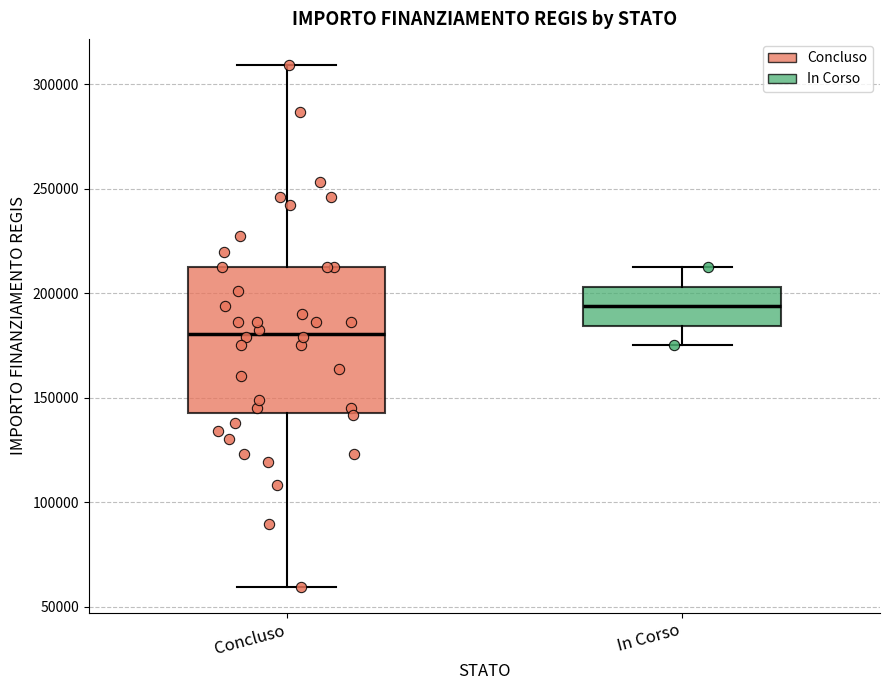

Which box has the lowest median line?

Concluso